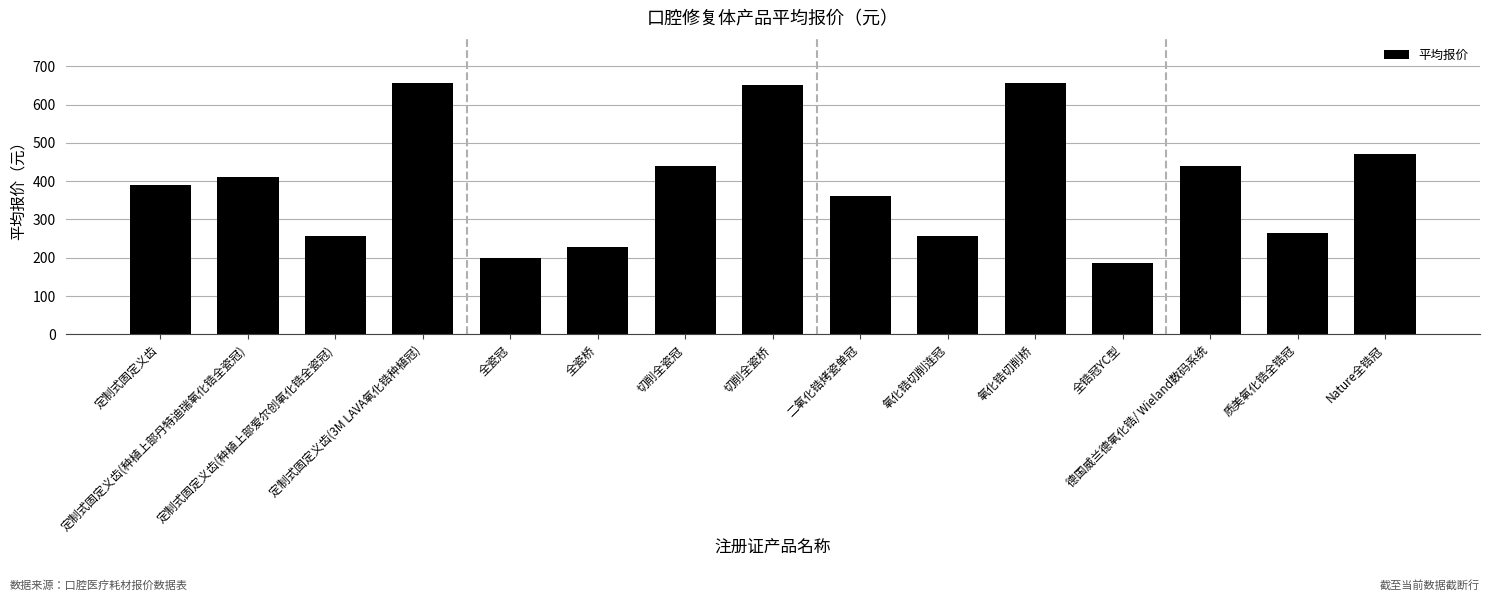

At which label does the data first exceed 388?

定制式固定义齿